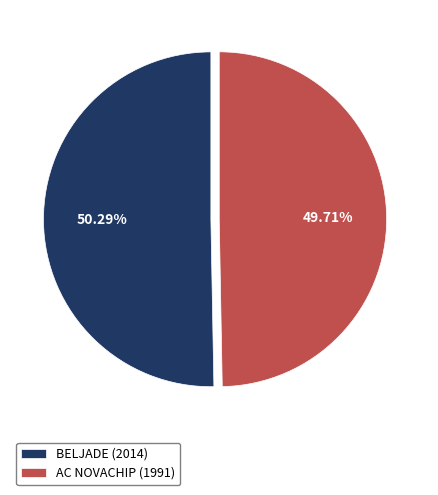

Approximately how many times larger is the value at BELJADE (2014) compared to AC NOVACHIP (1991)?

1.0